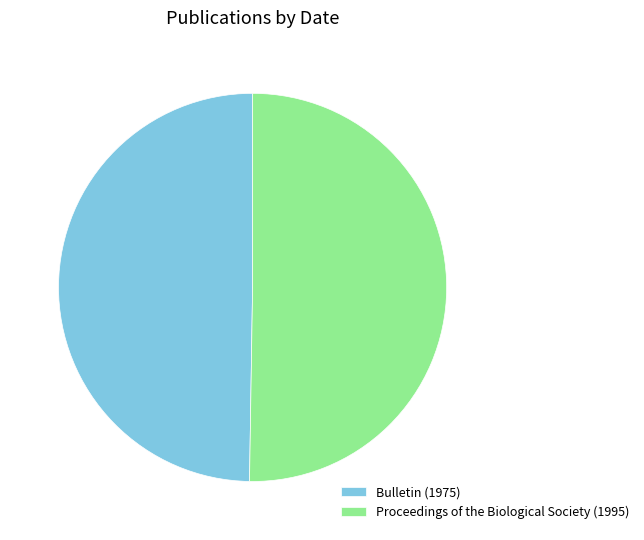

Which slice is the largest?

Proceedings of the Biological Society (1995)